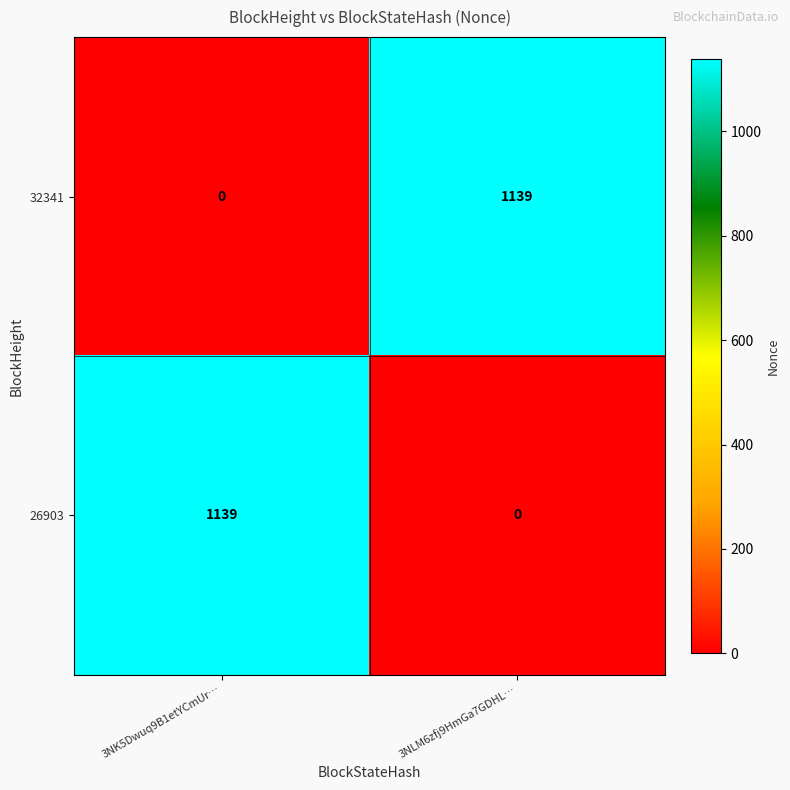

What is the total value across all series at 3NLM6zfj9HmGa7GDHL…?

1139